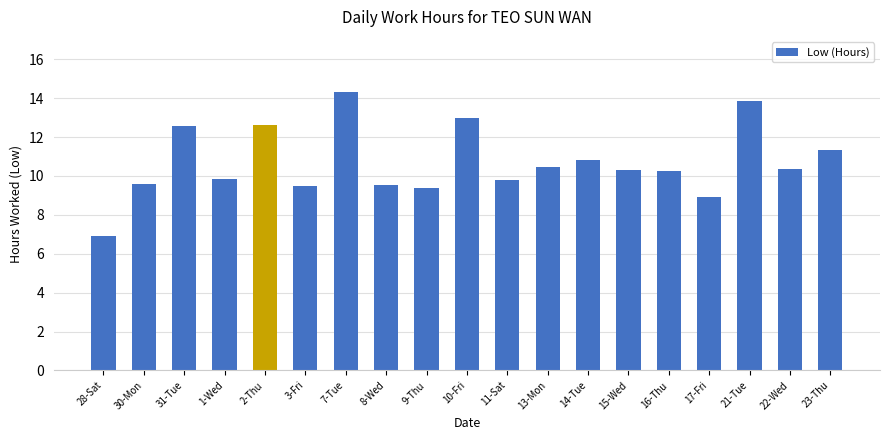

What is the sum of all values?

203.2